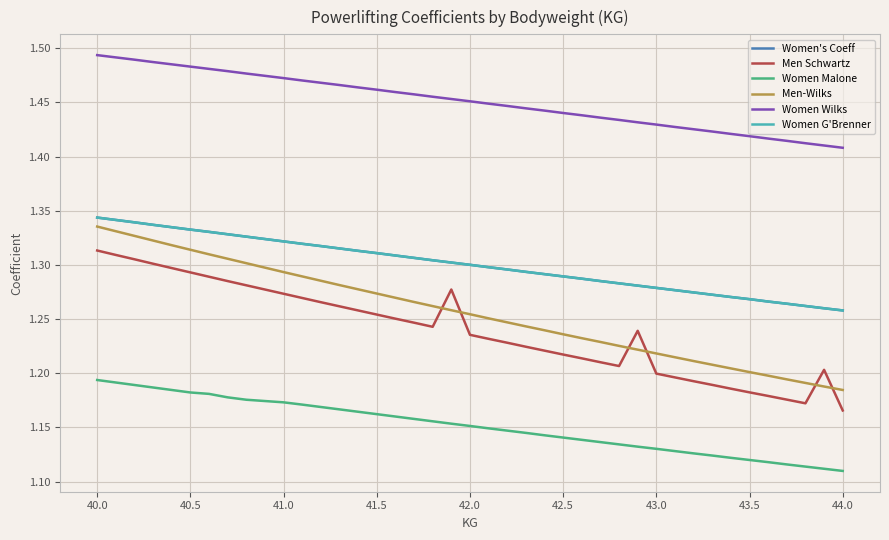

Does the chart display data point markers on the line(s)?

No